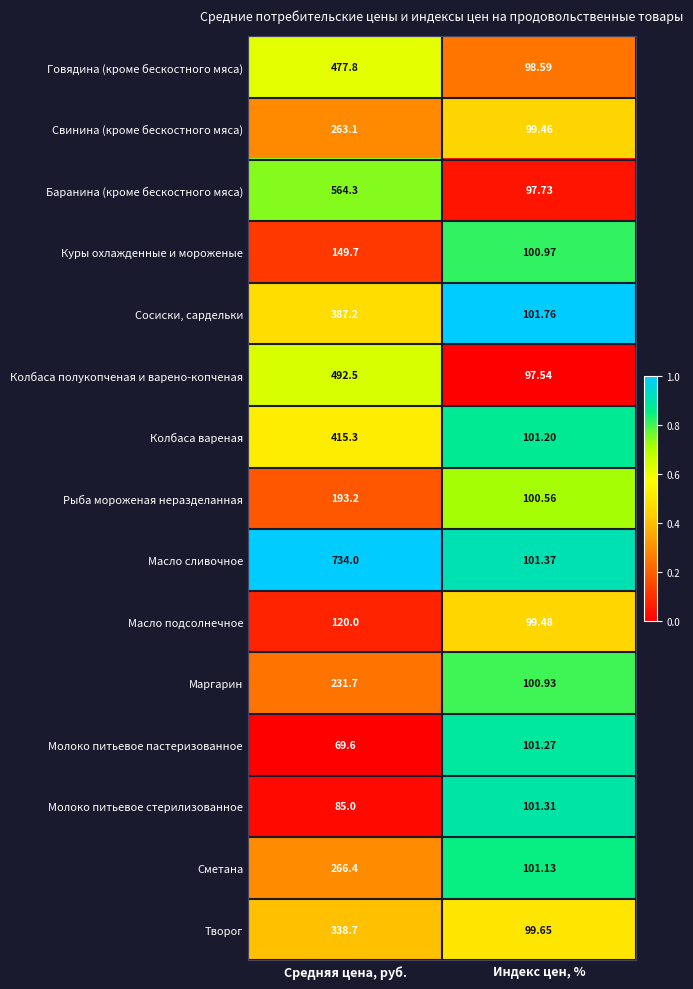

At Индекс цен, %, list the series in order from largest to smallest.

Сосиски, сардельки, Масло сливочное, Молоко питьевое стерилизованное, Молоко питьевое пастеризованное, Колбаса вареная, Сметана, Куры охлажденные и мороженые, Маргарин, Рыба мороженая неразделанная, Творог, Масло подсолнечное, Свинина (кроме бескостного мяса), Говядина (кроме бескостного мяса), Баранина (кроме бескостного мяса), Колбаса полукопченая и варено-копченая